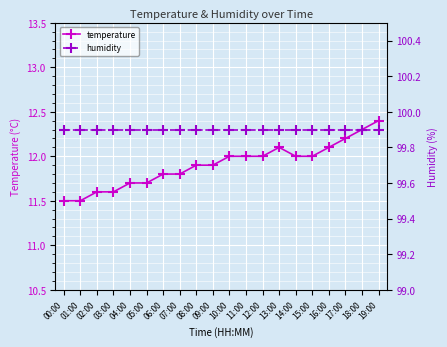

Which series changed the most between 15:00 and 16:00?

temperature